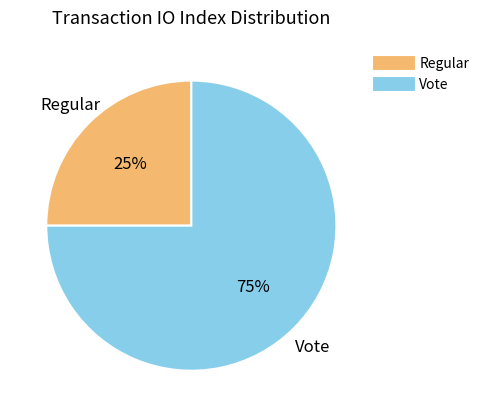

To the nearest percent, what percentage of the pie is Vote?

75%